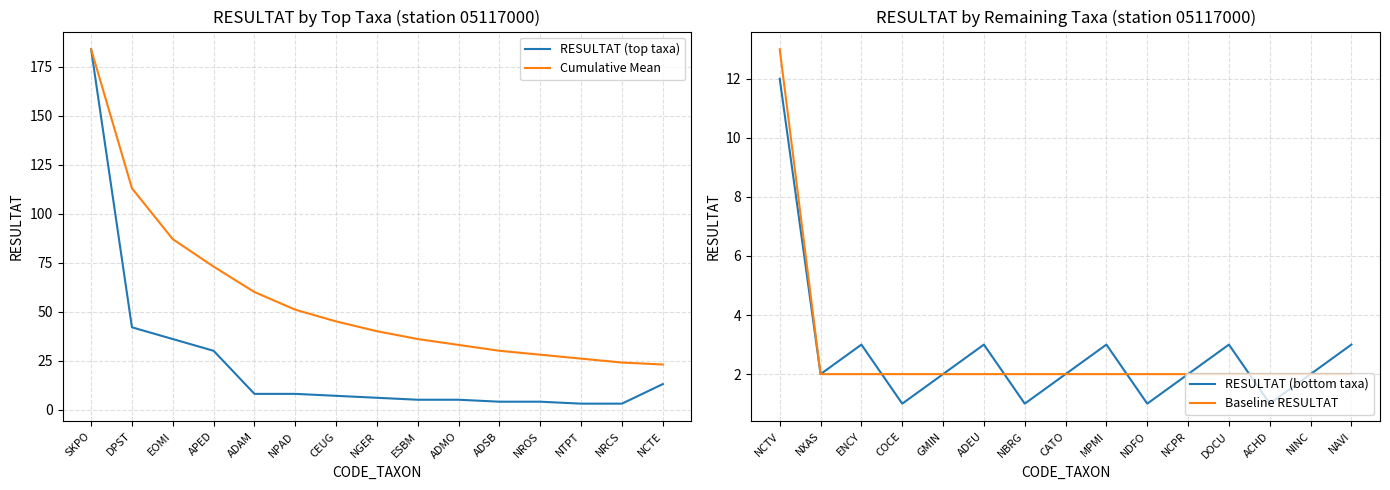

True or false: RESULTAT (bottom taxa) has a value of 2 at GMIN.

True